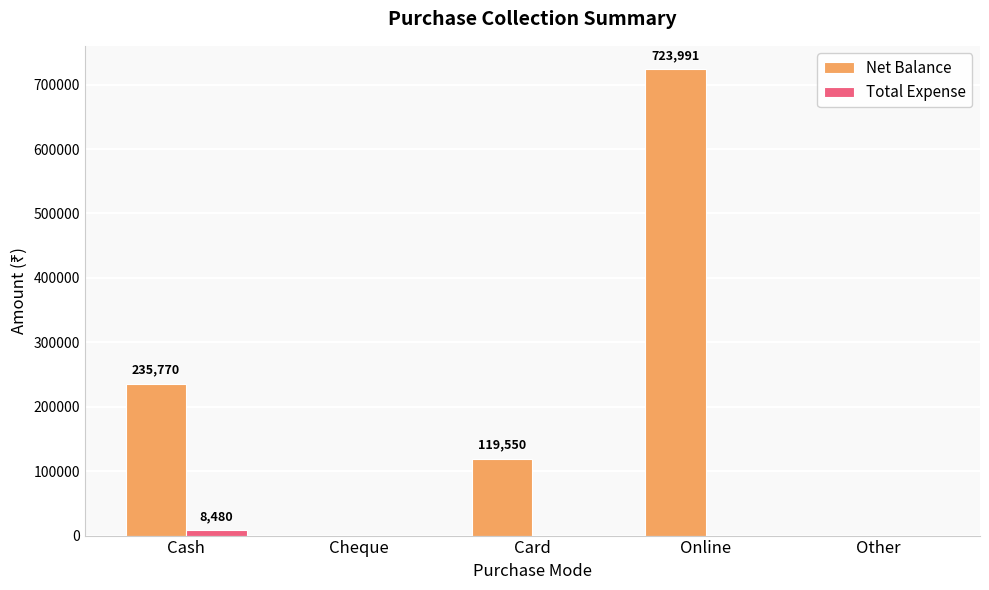

Which series changed the most between Cash and Online?

Net Balance